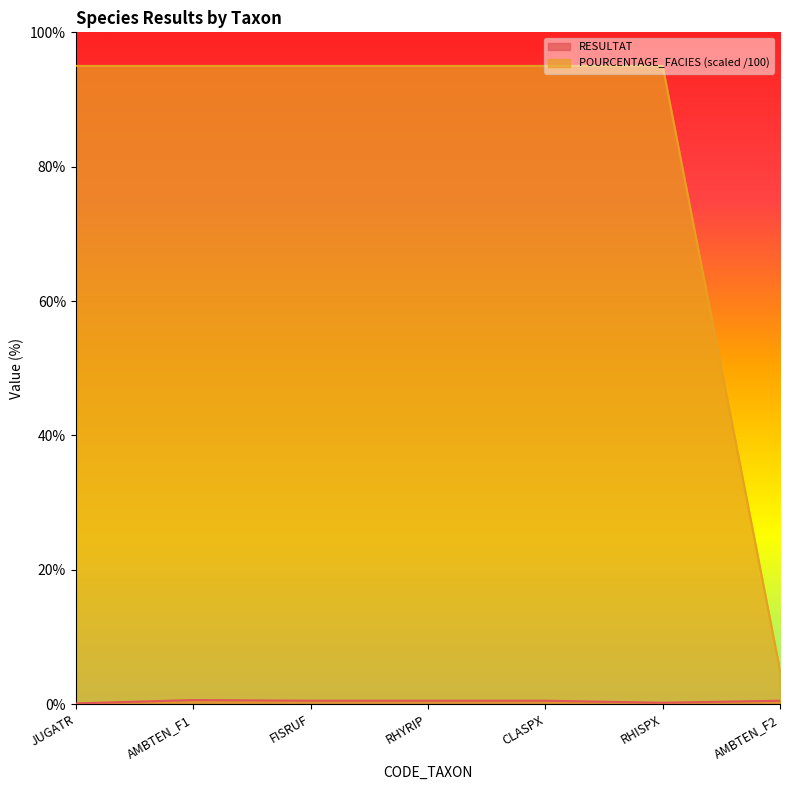

What position from the right is RHYRIP?

4